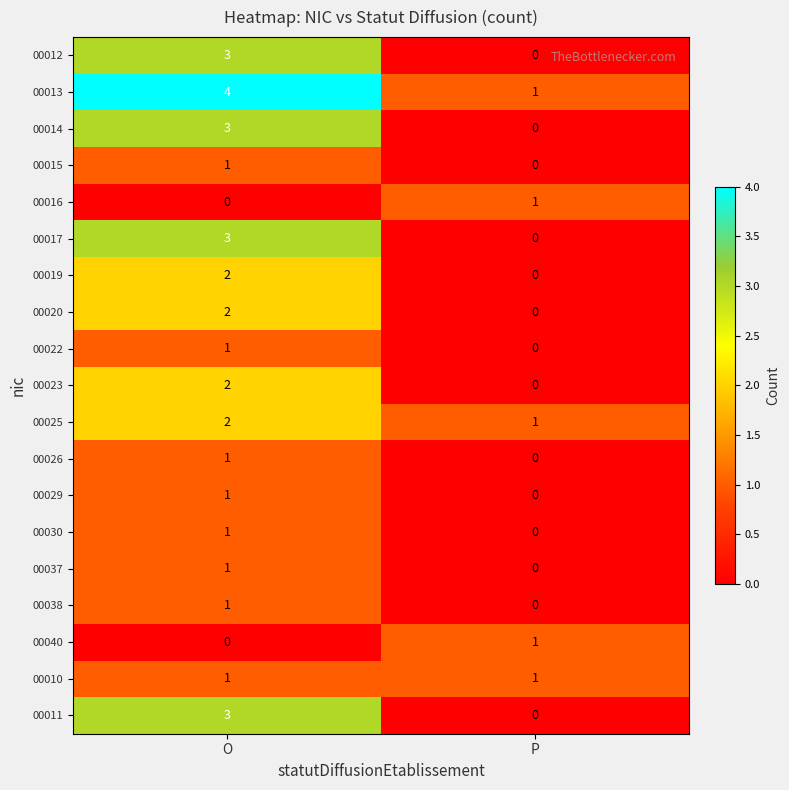

At how many categories does at least one series exceed 3?

1